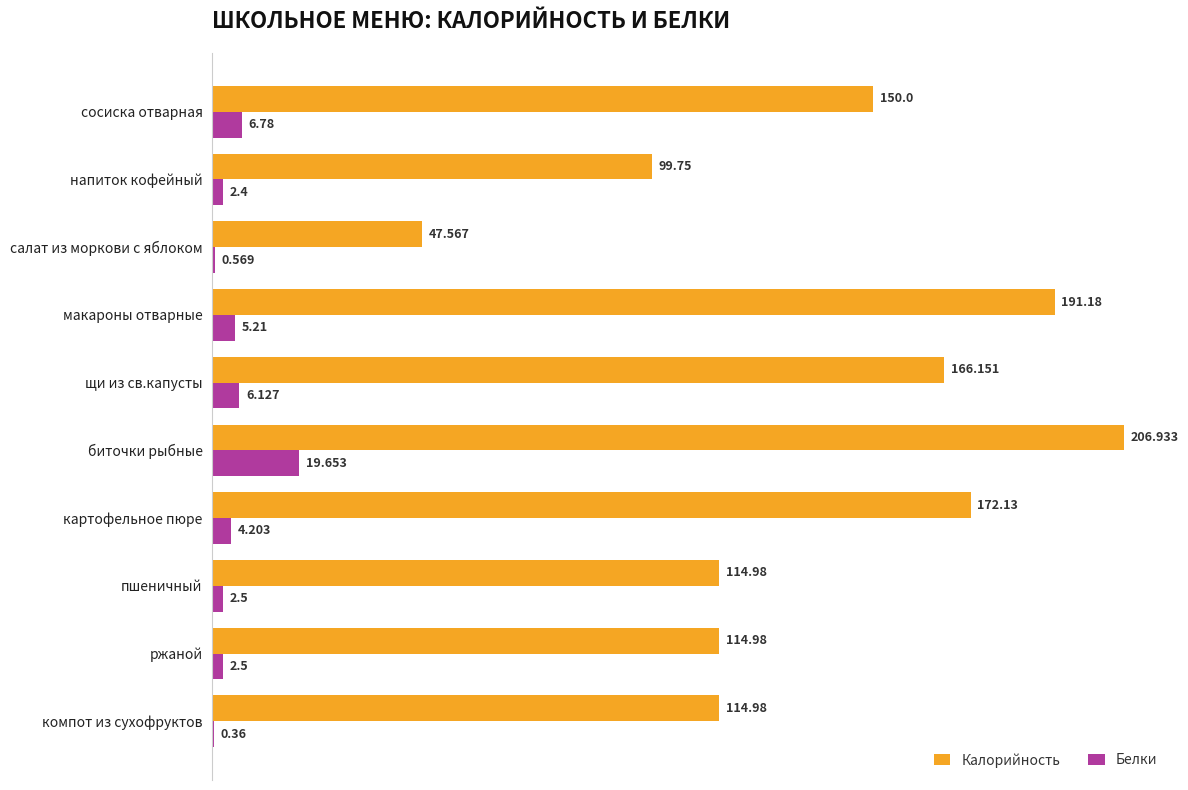

Which series has the widest spread of values?

Калорийность